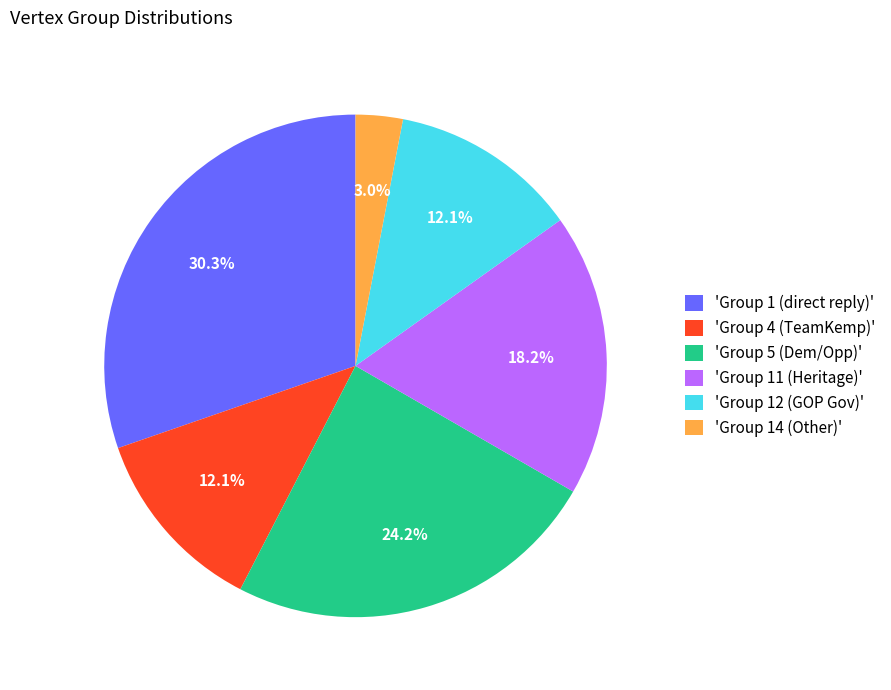

What percentage is NOT represented by 'Group 5 (Dem/Opp)'?

75.8%